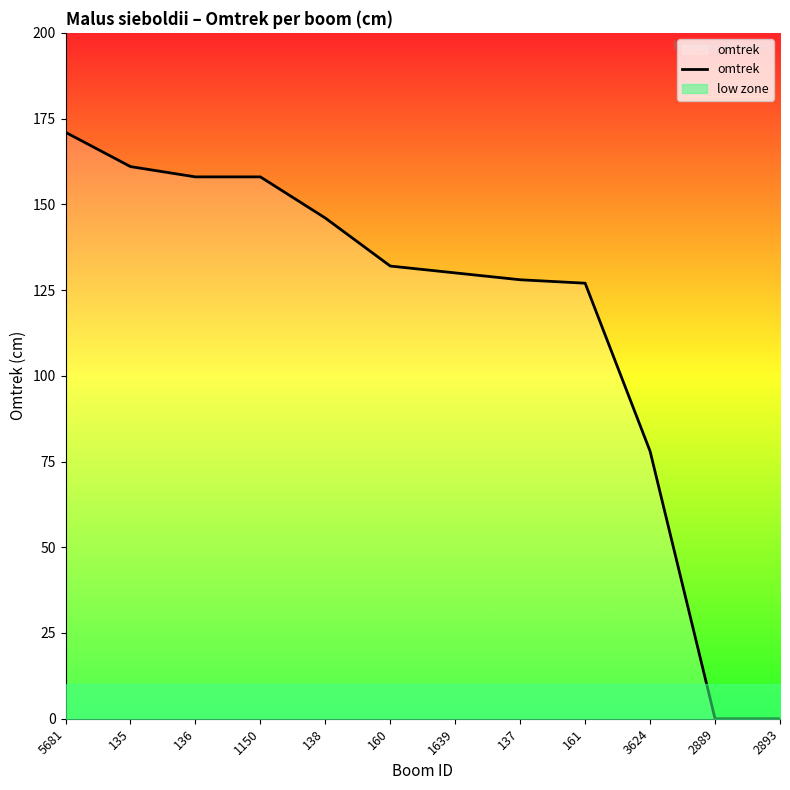

What value does the data have at 1639, to the nearest 50?

150